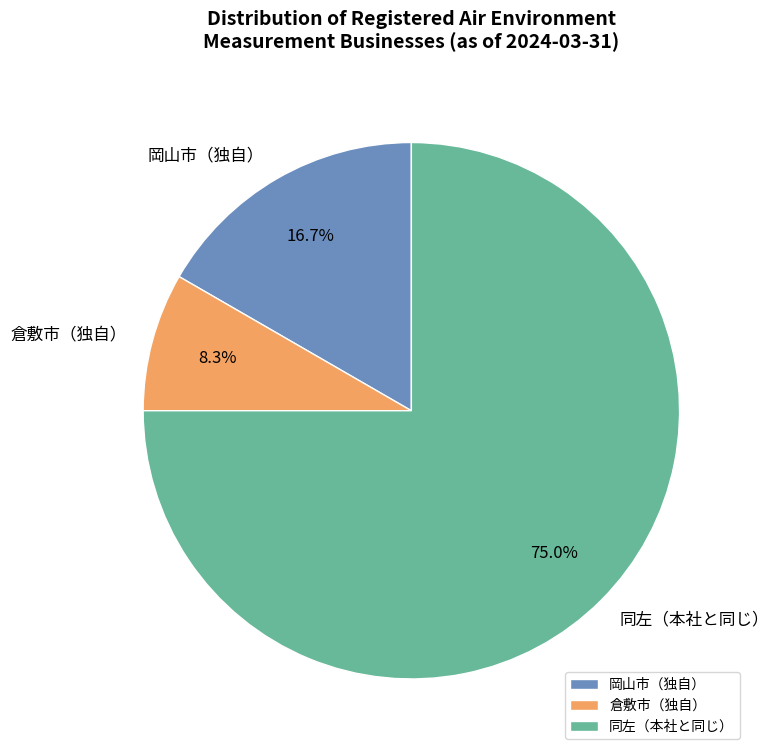

Which category accounts for the majority?

同左（本社と同じ）